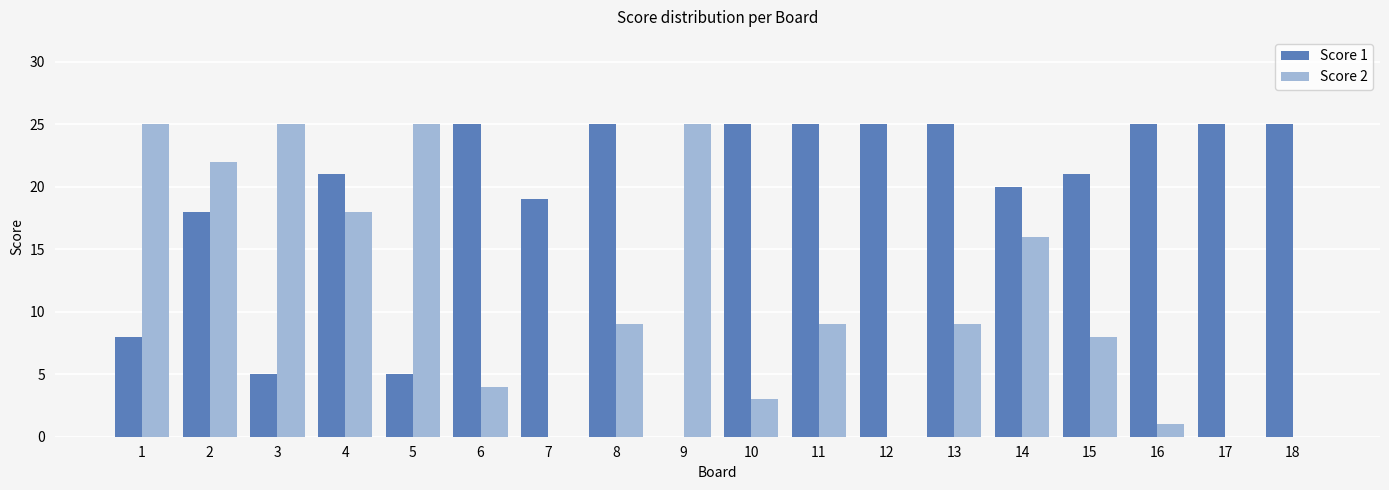

What is the maximum value for Score 2?

25